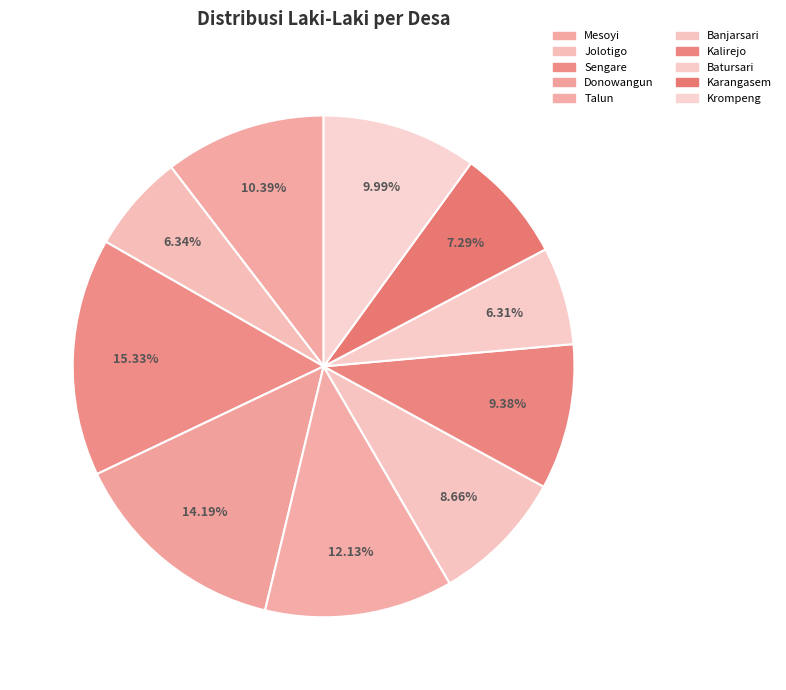

Is there a majority slice in this chart?

No